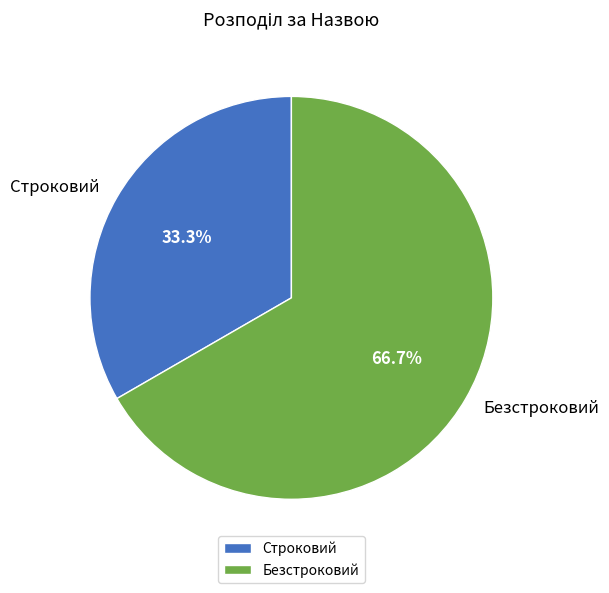

To the nearest percent, what is the average slice percentage?

50%